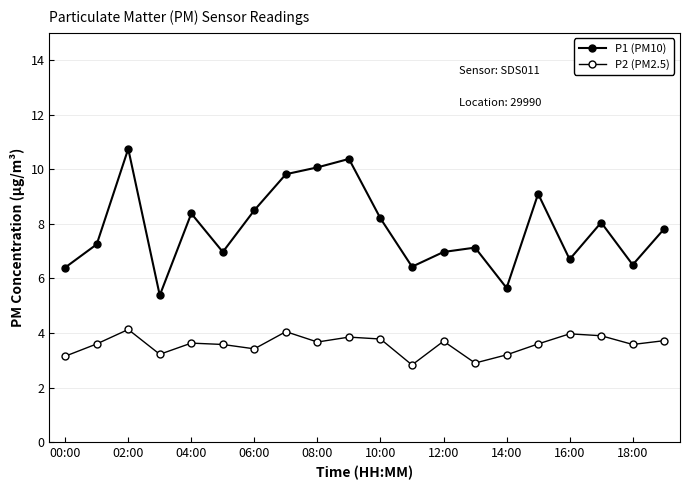

How many lines are shown in the chart?

2